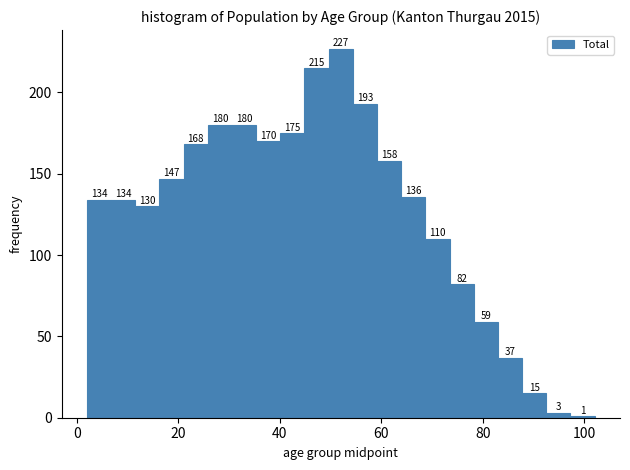

Around what value on the x-axis is the tallest bar? Give the approximate position of its centre, as read against the axis.

52